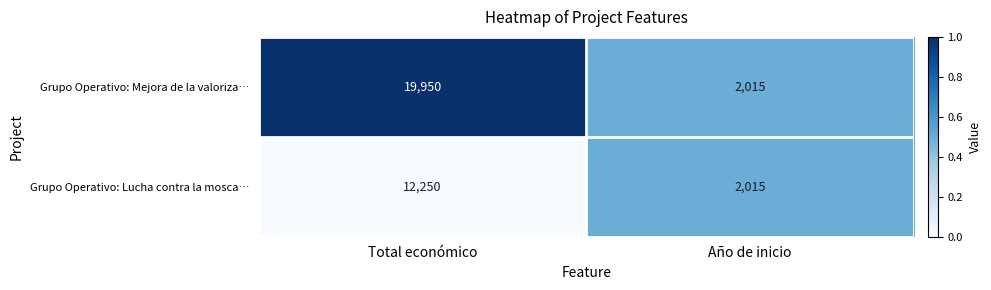

At which category is the sum across all series the highest?

Total económico